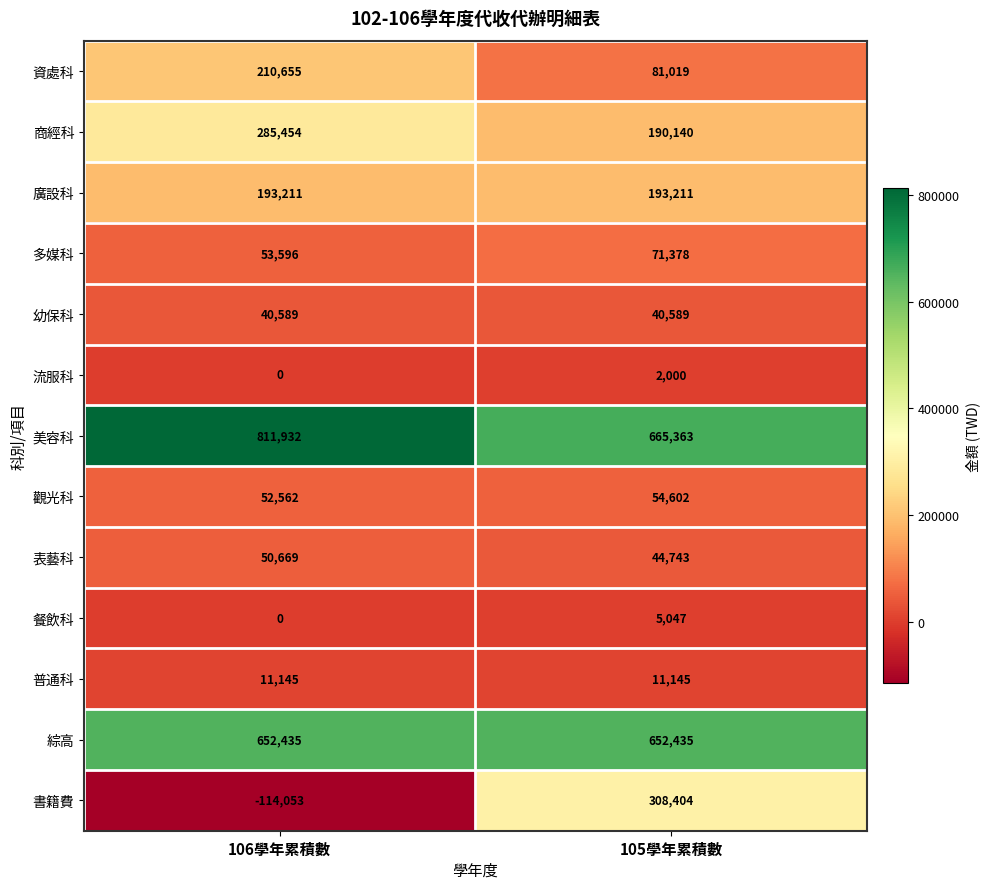

Which series changed the most between 106學年累積數 and 105學年累積數?

書籍費